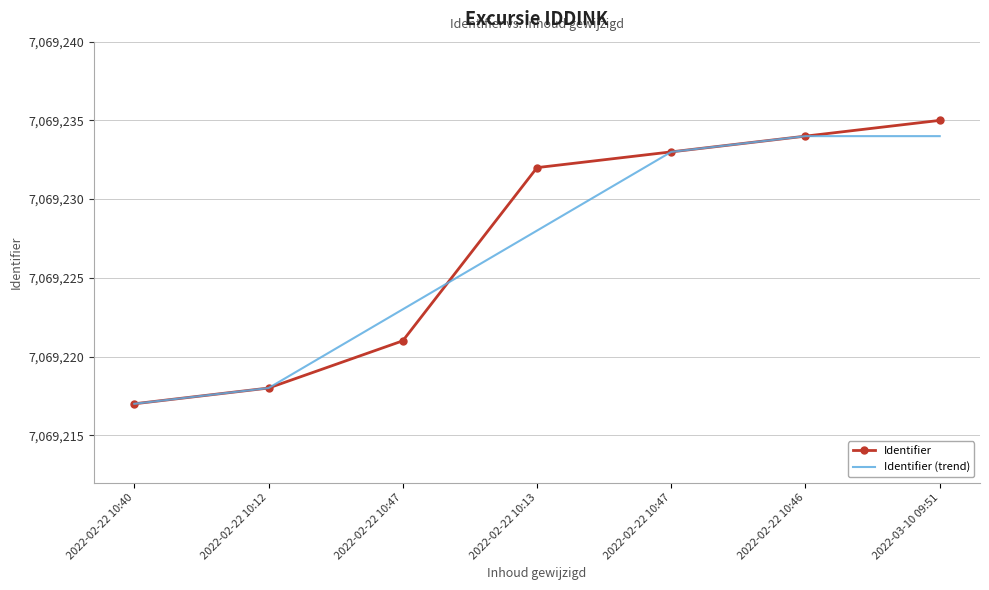

True or false: Identifier and Identifier (trend) cross at least once.

True